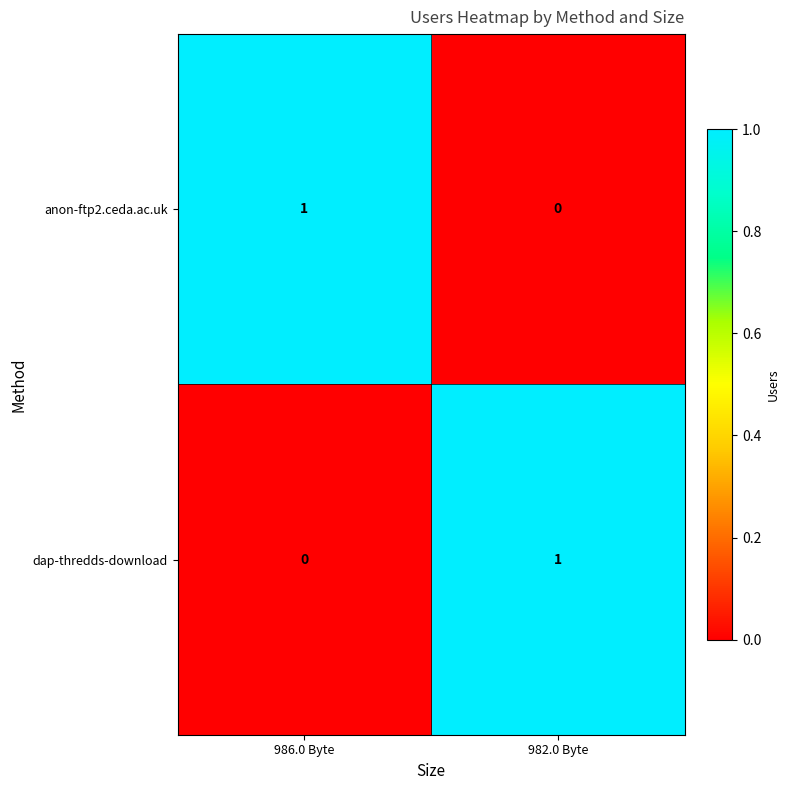

At which label is dap-thredds-download closest to 0?

986.0 Byte